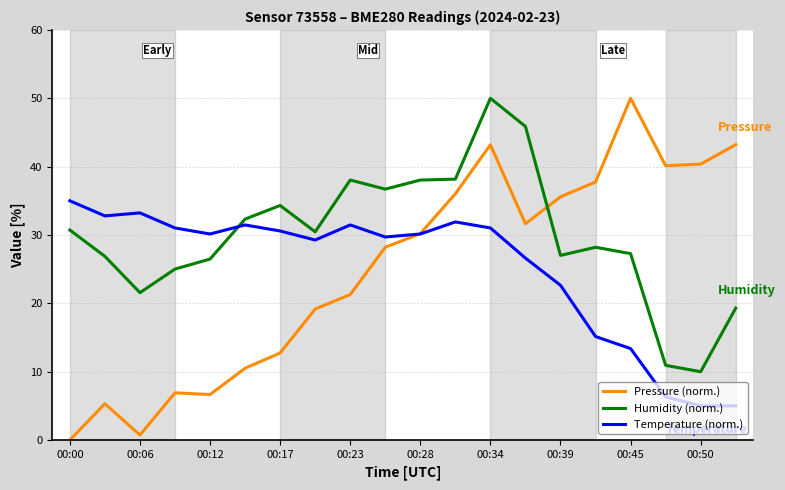

How many times do Humidity (norm.) and Temperature (norm.) cross each other?

1